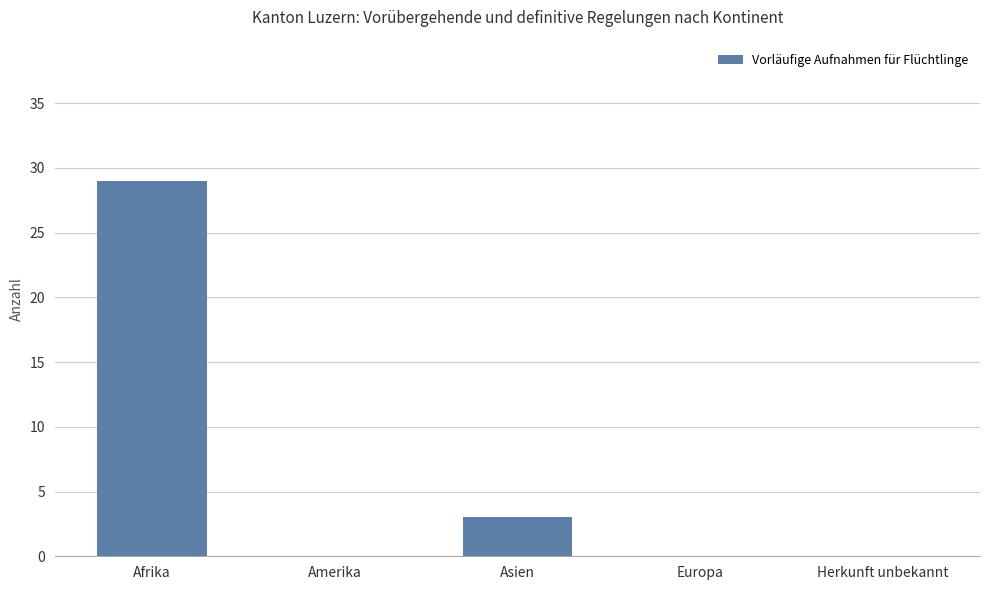

True or false: the data shows 0 at Europa.

True